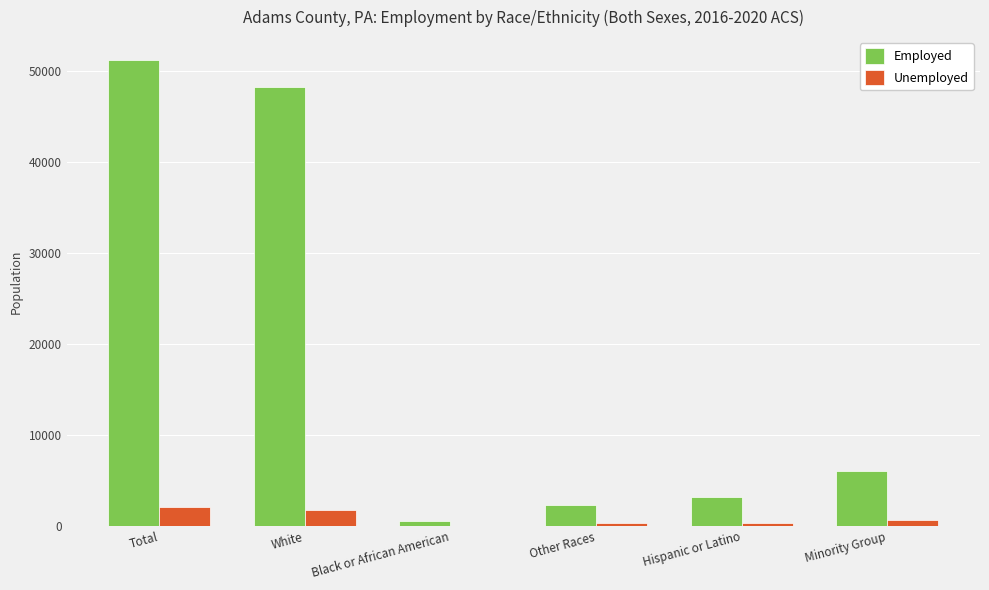

What is the spread (max minus min) of values at Other Races?

2038